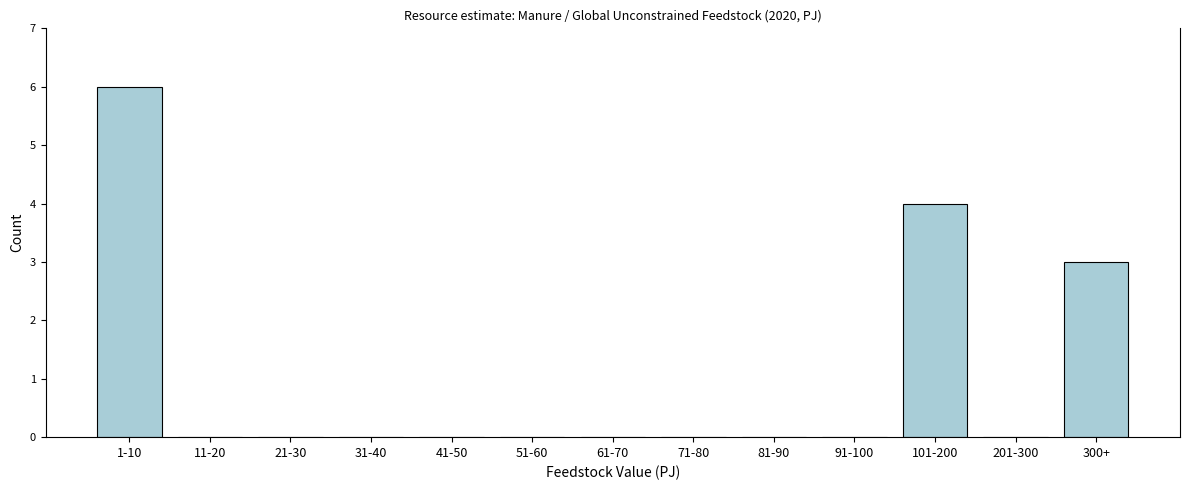

Reading left to right, extract all data points from this chart.

1-10=6	11-20=0	21-30=0	31-40=0	41-50=0	51-60=0	61-70=0	71-80=0	81-90=0	91-100=0	101-200=4	201-300=0	300+=3